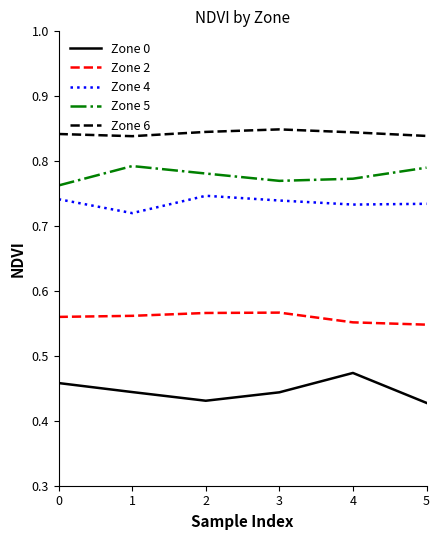

Which series has the largest total across all categories?

Zone 6